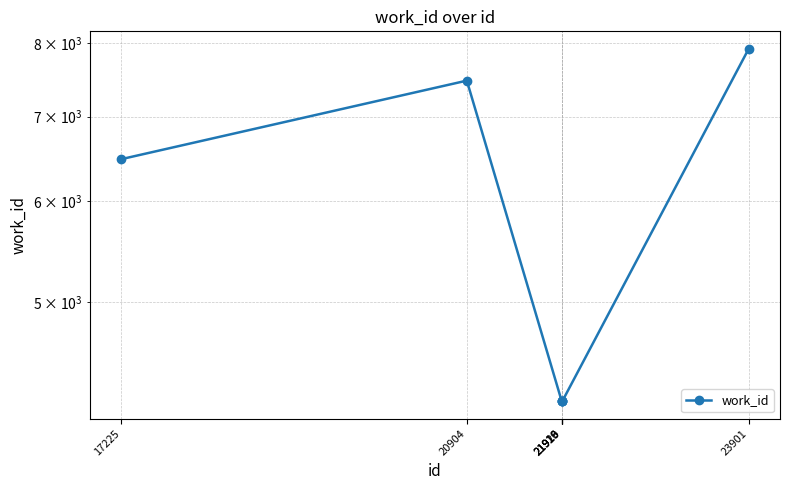

Which category has the lowest value across all series?

21913